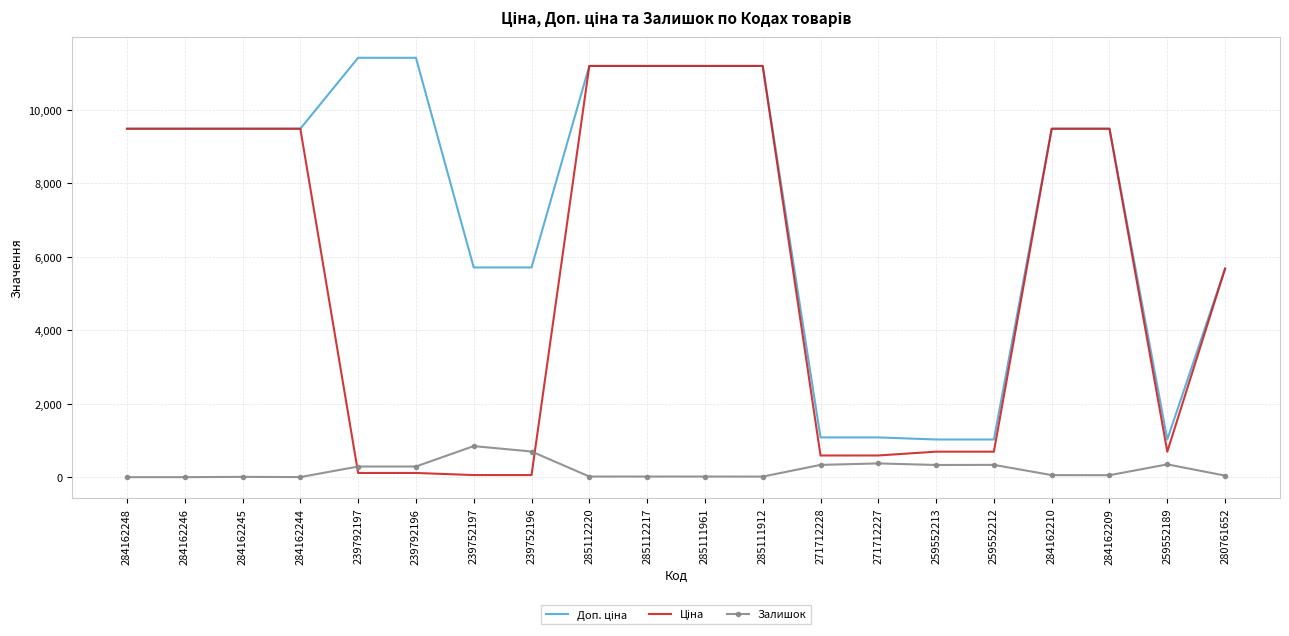

The Залишок series shows 334.0 at 259552212. True or false?

True